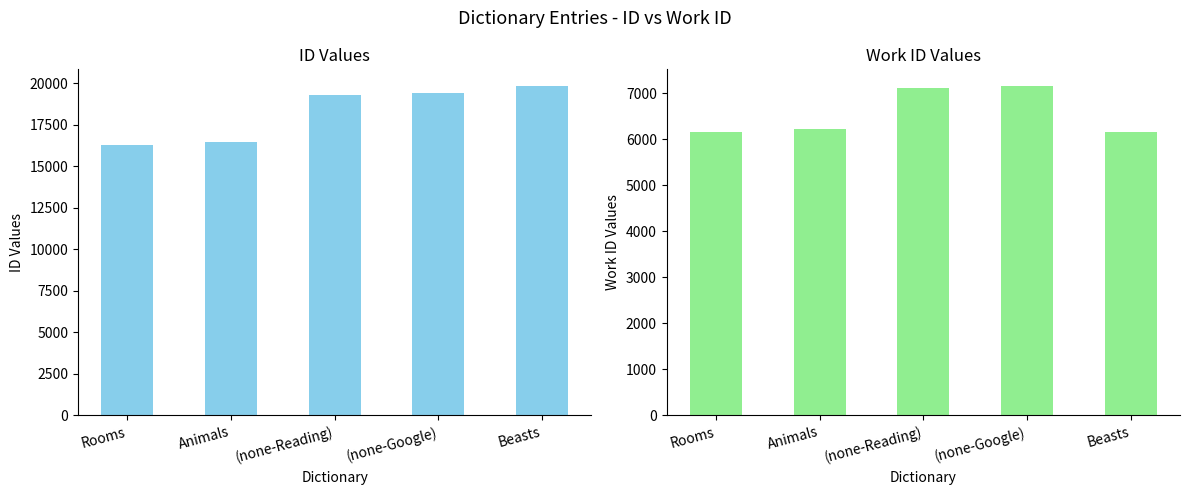

Count the number of categories in the chart.

5